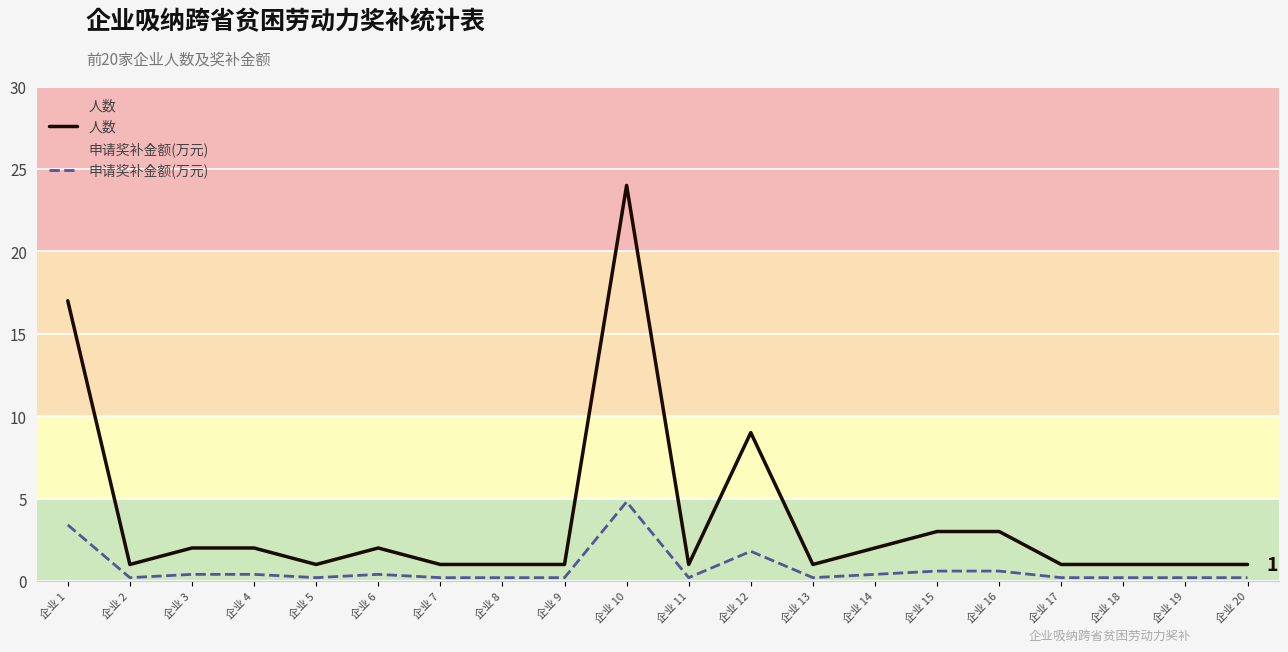

What is the total value across all series at 企业 1?

20.4